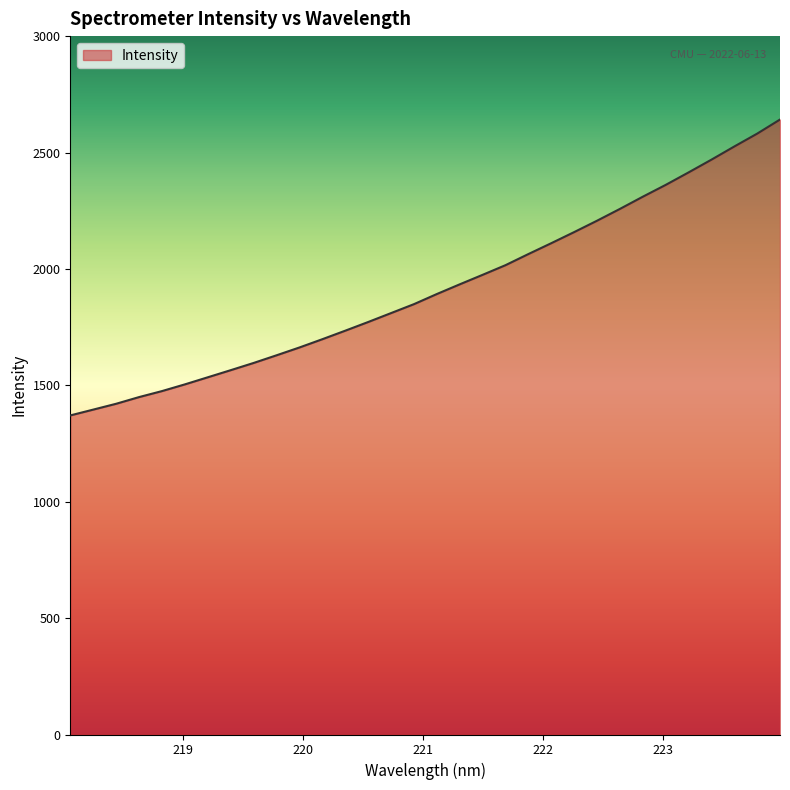

What is the minimum value shown in the chart?

1370.6